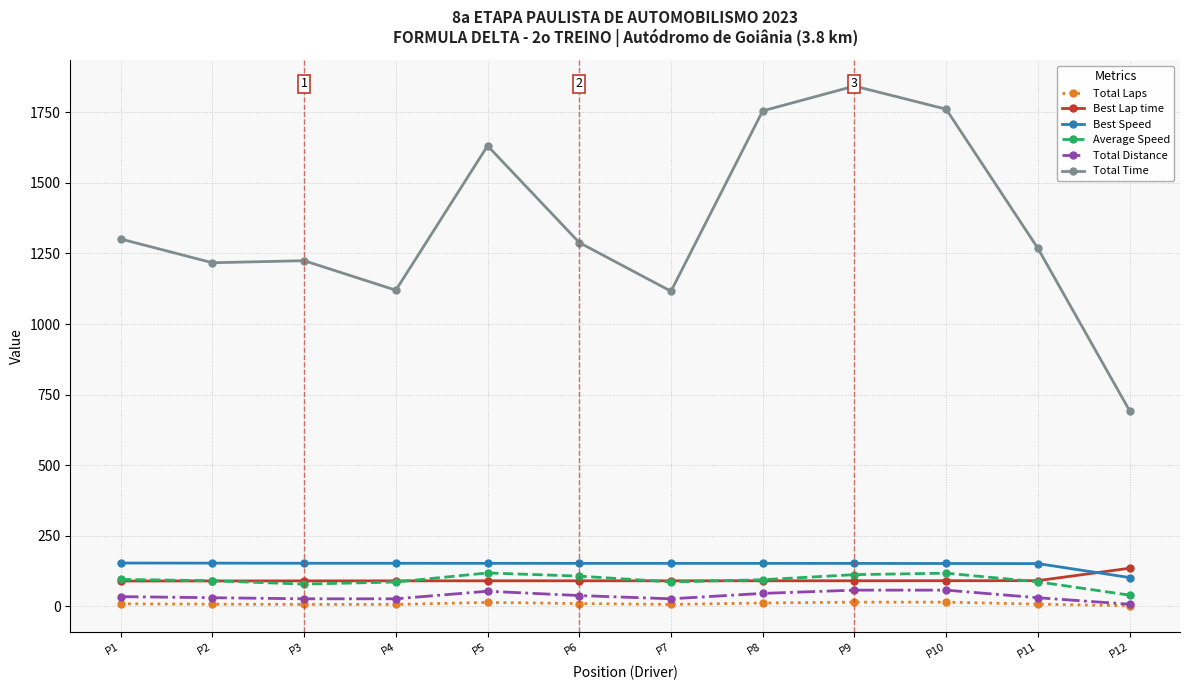

Reading left to right, what are all the values shown in this chart?

Total Laps: 9.0	8.0	7.0	7.0	14.0	10.0	7.0	12.0	15.0	15.0	8.0	2.0
Best Lap time: 89.9	90.1	90.4	90.4	90.6	90.6	90.6	90.6	90.7	90.9	91.1	135.1
Best Speed: 153.6	153.2	152.7	152.7	152.5	152.4	152.4	152.3	152.2	151.9	151.5	102.2
Average Speed: 95.5	90.8	78.9	86.3	118.5	107.2	86.6	94.4	112.4	117.6	87.1	39.8
Total Distance: 34.5	30.7	26.8	26.8	53.7	38.4	26.8	46.0	57.5	57.5	30.7	7.7
Total Time: 1301.1	1217.0	1224.3	1119.8	1631.1	1288.3	1116.1	1754.8	1842.7	1760.9	1268.4	693.2